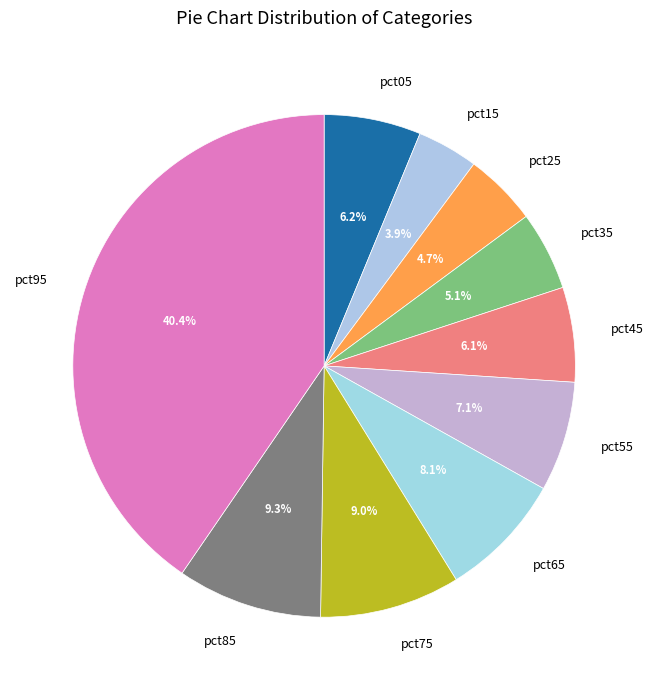

Does pct25 account for over 50% of the chart?

No